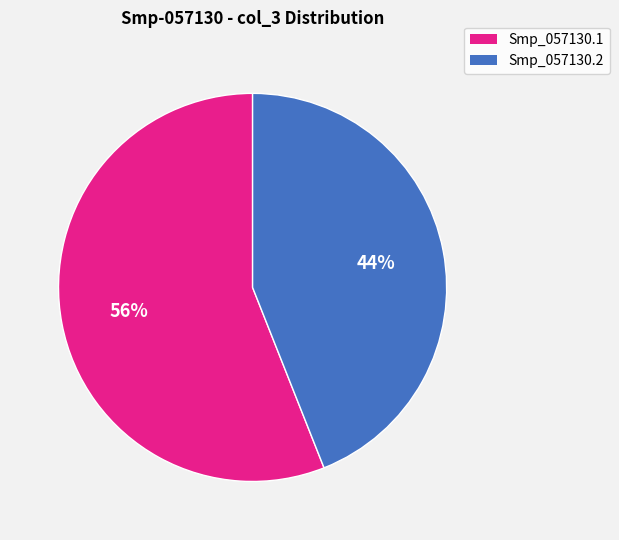

Which has a higher value, Smp_057130.1 or Smp_057130.2?

Smp_057130.1